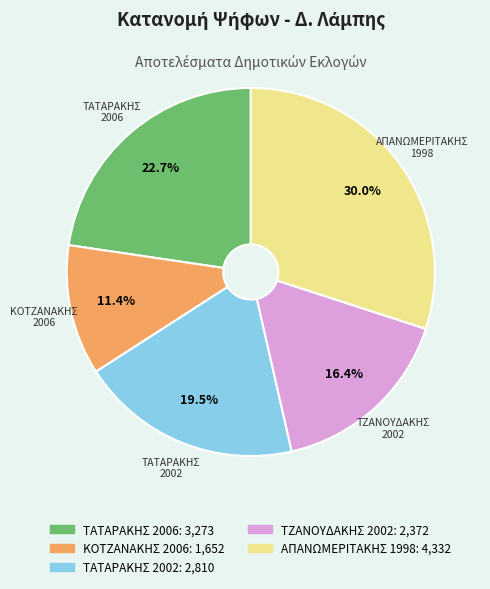

Between ΤΑΤΑΡΑΚΗΣ 2002 and ΑΠΑΝΩΜΕΡΙΤΑΚΗΣ 1998, which is larger?

ΑΠΑΝΩΜΕΡΙΤΑΚΗΣ 1998